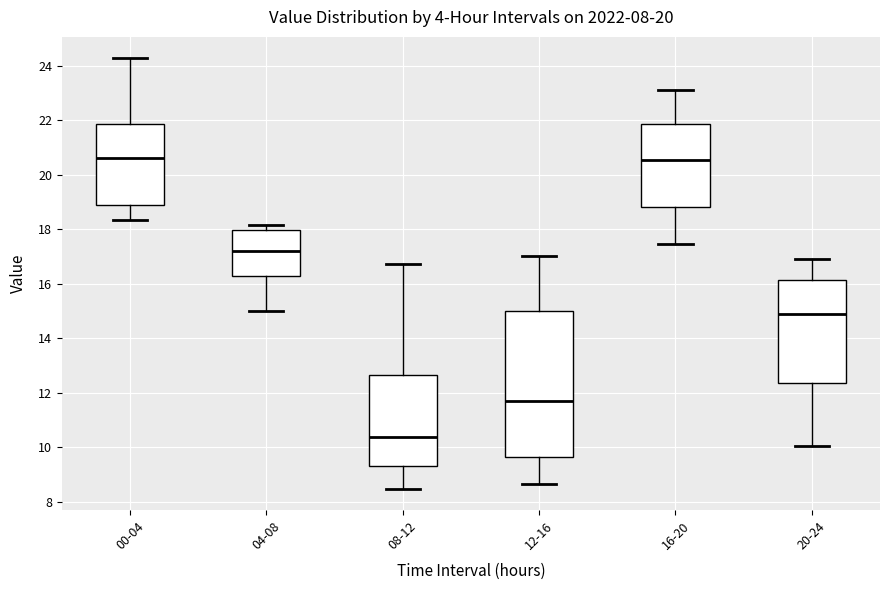

Where does the lower whisker of the box for 00-04 end on the y-axis? The values are not printed on the chart, so give them approximately, as read against the axis.

18.4